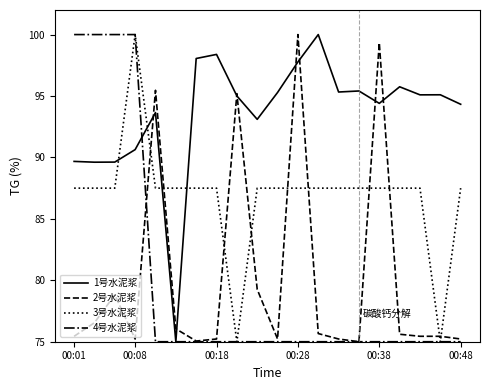

What is the minimum value for 3号水泥浆?

75.0